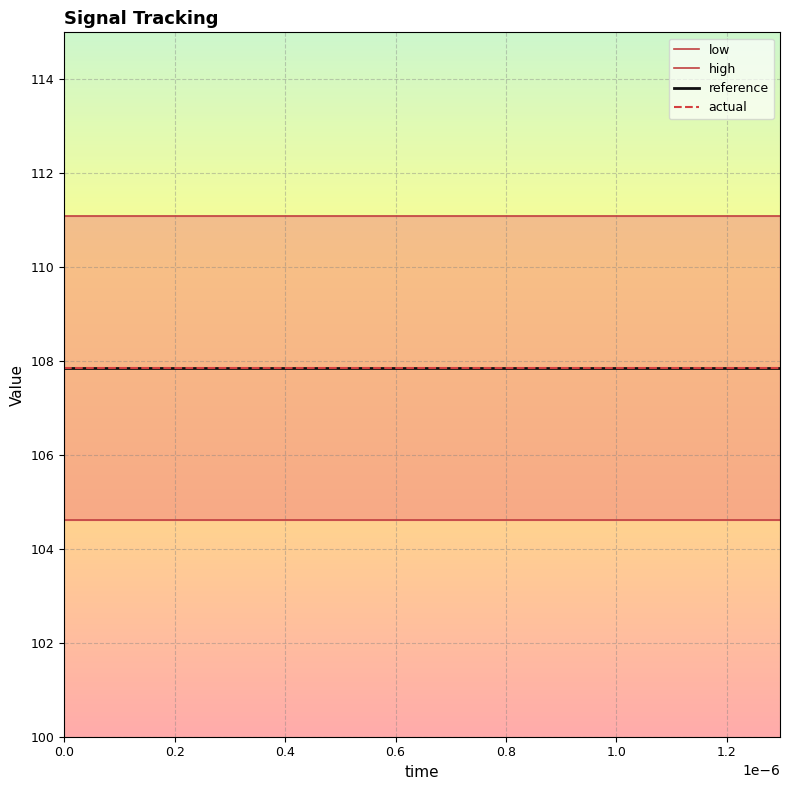

What is the maximum value shown in the chart?

111.1